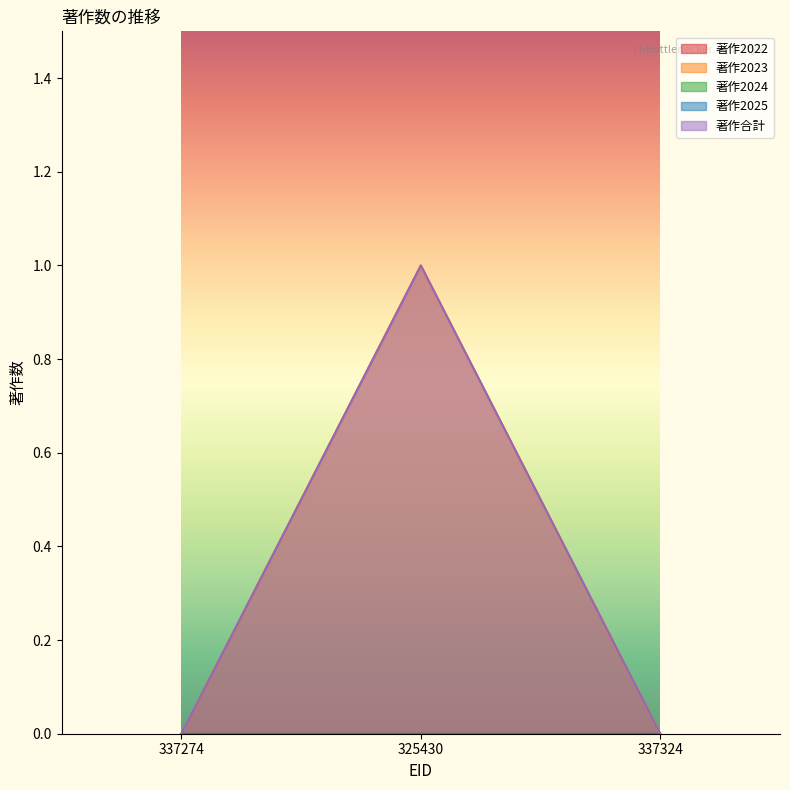

How many lines are shown in the chart?

5